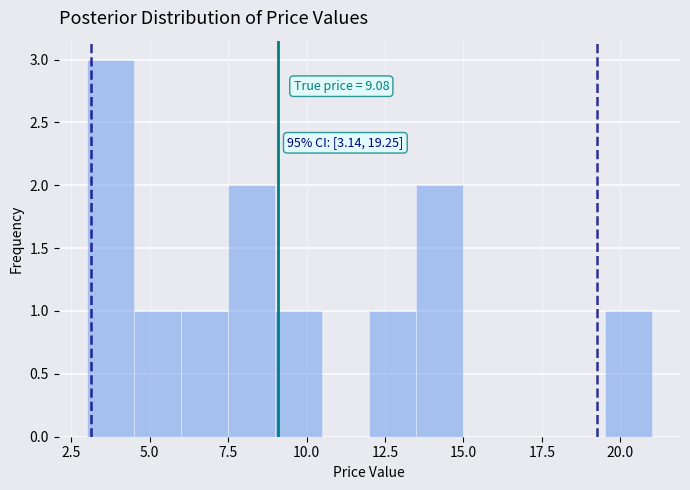

Read against the x-axis, roughly where is the centre of the tallest bar?

4.0